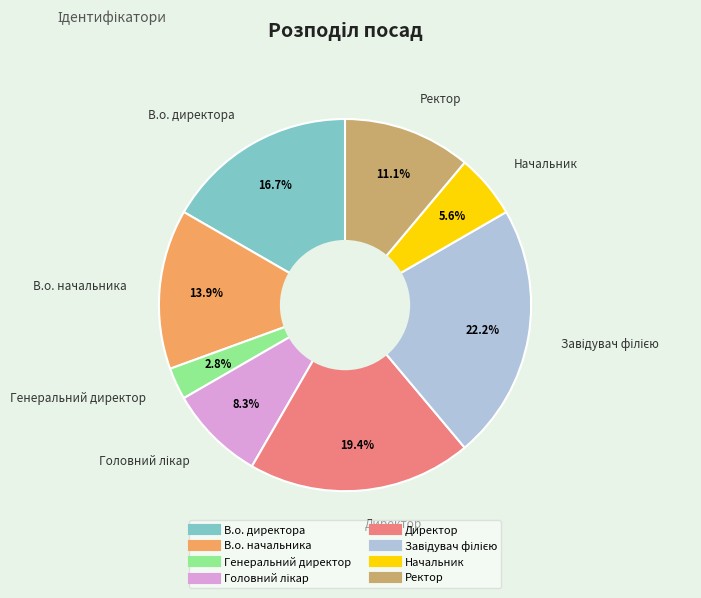

Is it true that Директор is 8% of the pie?

False